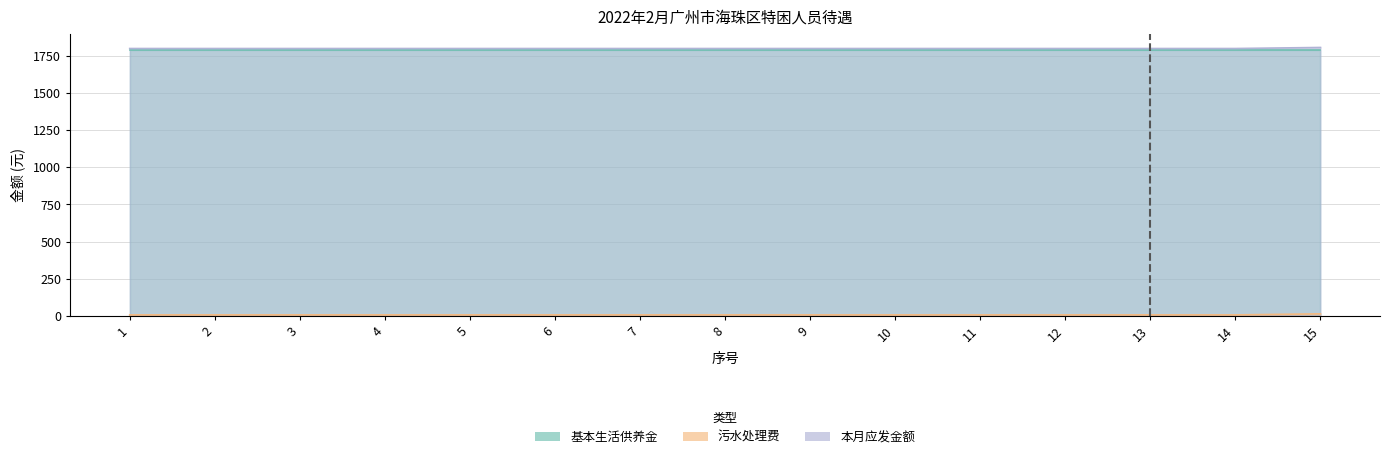

What is the spread (max minus min) of values at 12?

1792